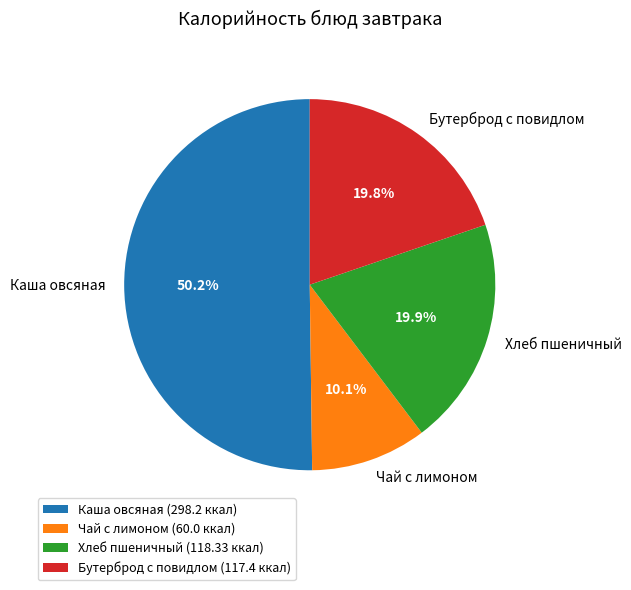

Approximately how many times larger is the value at Бутерброд с повидлом compared to Чай с лимоном?

2.0